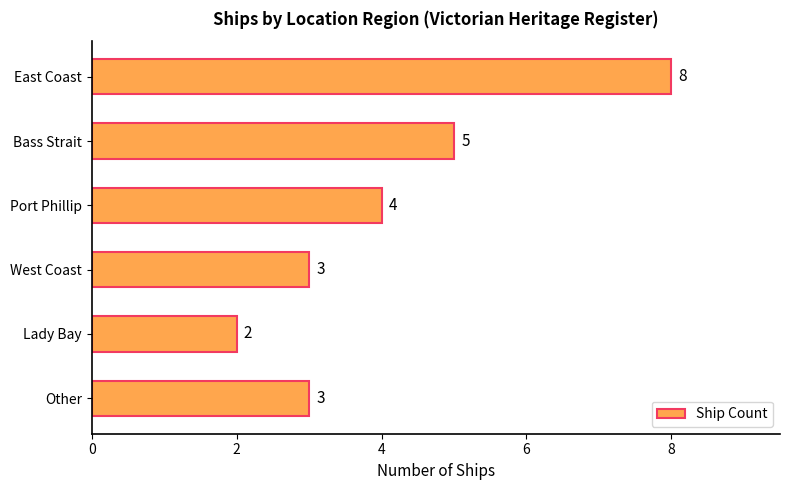

Count the number of categories in the chart.

6